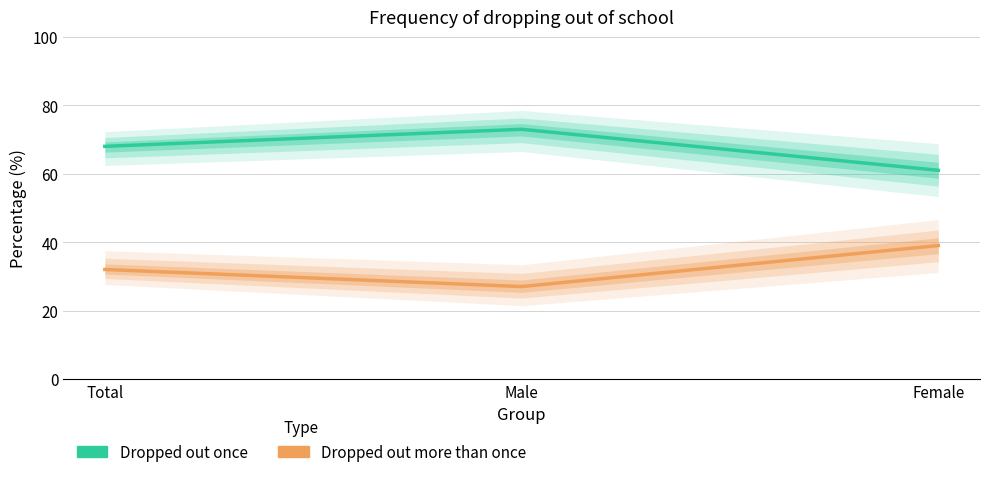

Rank the categories by Dropped out more than once value from highest to lowest.

Female, Total, Male